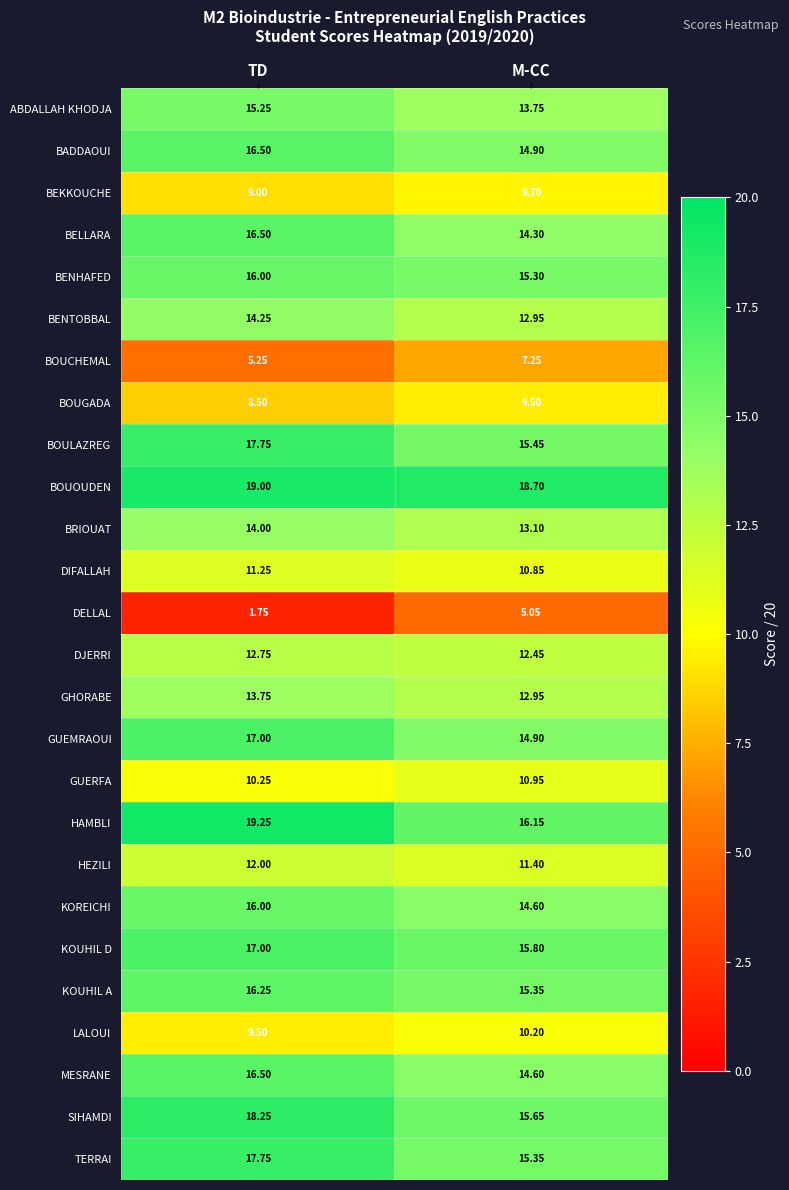

Which category has the lowest value in the BENTOBBAL series?

M-CC